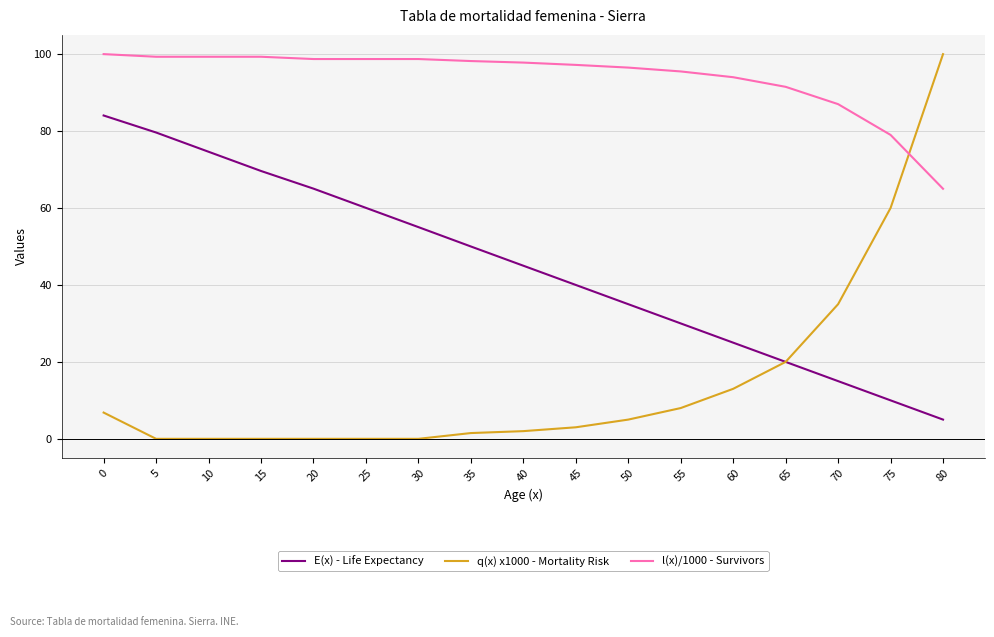

How many times do q(x) x1000 - Mortality Risk and l(x)/1000 - Survivors cross each other?

1